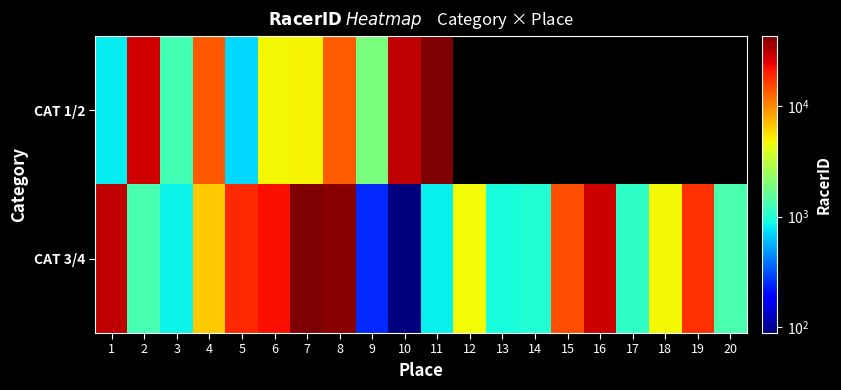

How many distinct data groups are displayed?

2